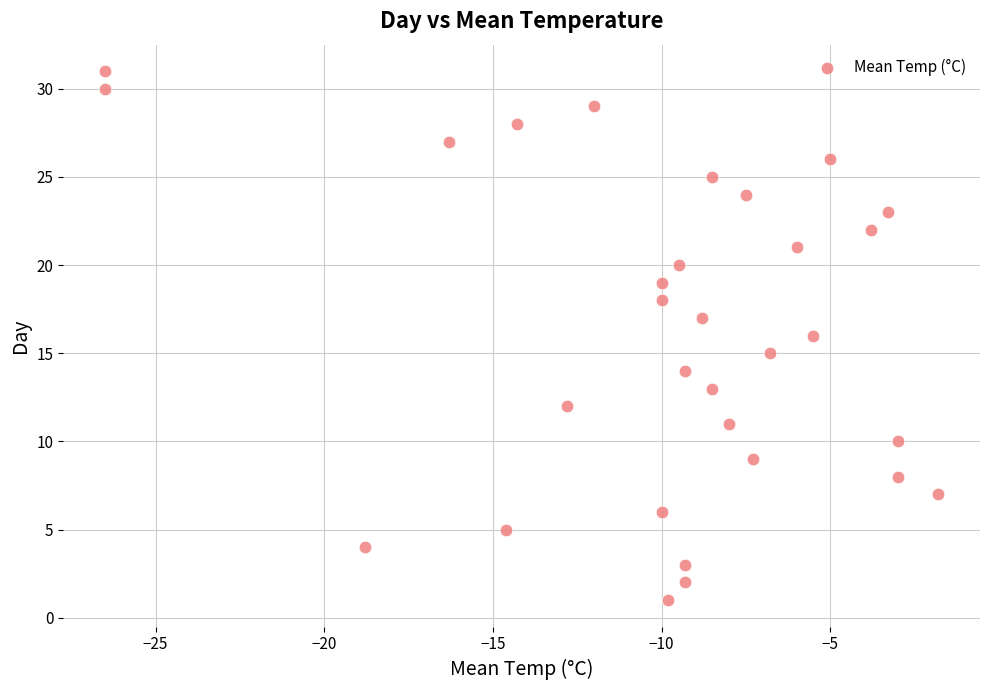

What is the range of Y values (max minus min)?

30